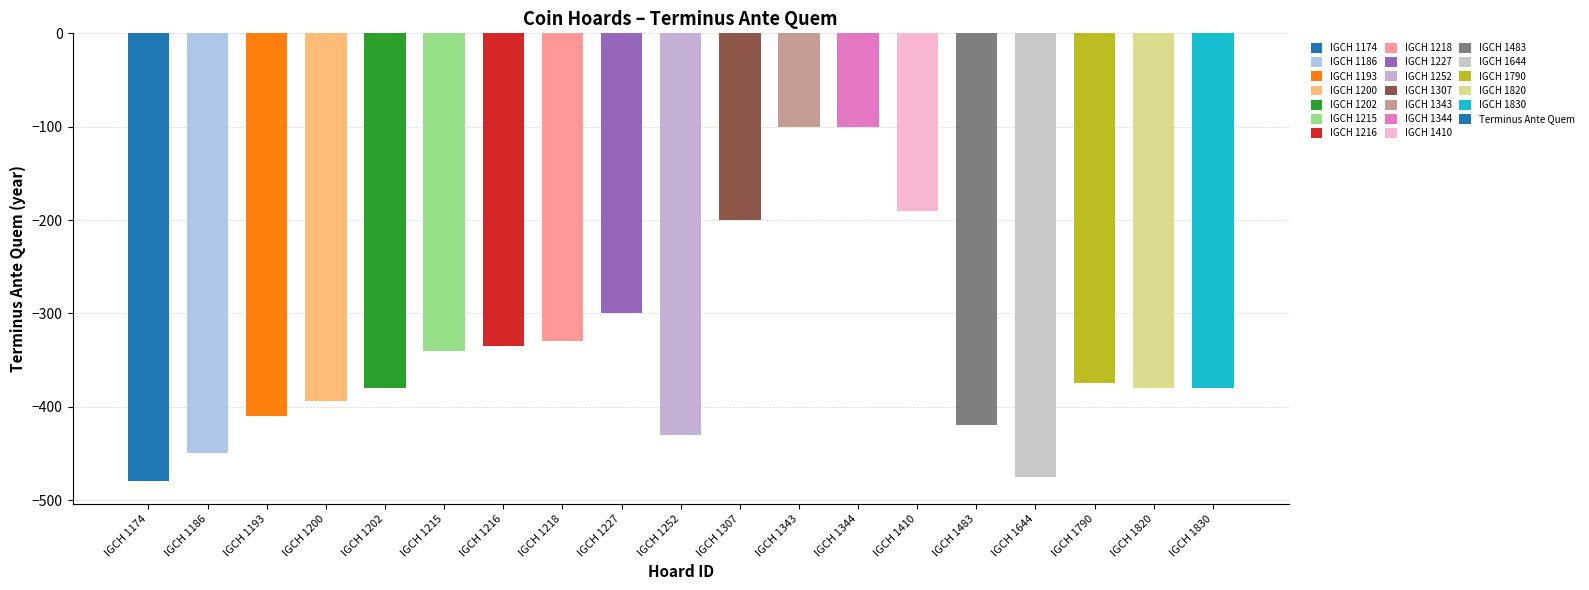

Where does the data first go above -380?

IGCH 1215